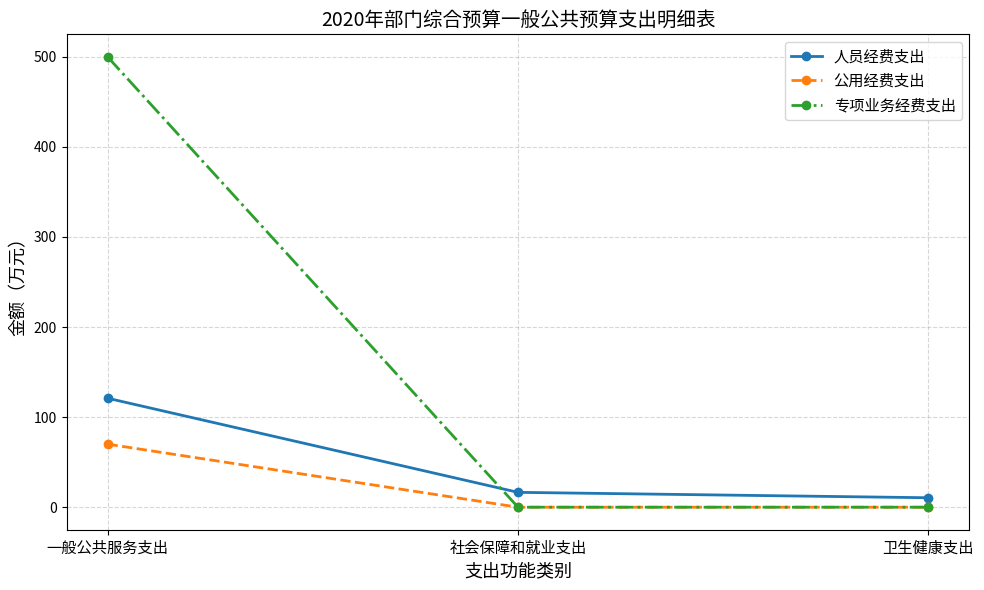

Reading right to left, extract all data points from this chart.

人员经费支出: 10.5	16.5	121.0
公用经费支出: 0.0	0.0	70.0
专项业务经费支出: 0.0	0.0	500.0